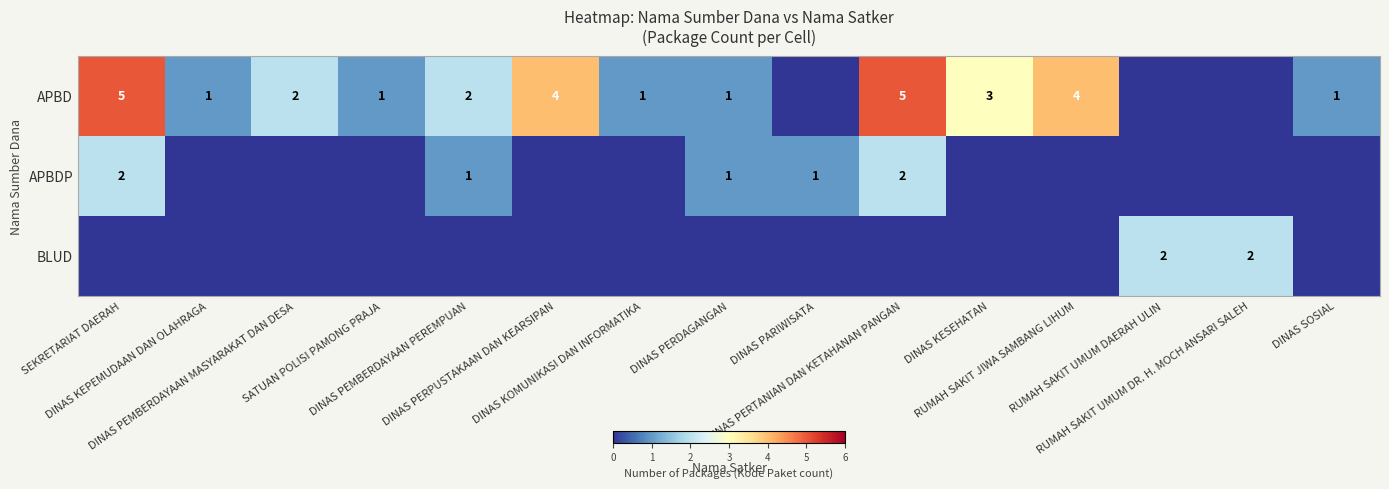

True or false: BLUD has a value of -1 at DINAS PEMBERDAYAAN PEREMPUAN.

False